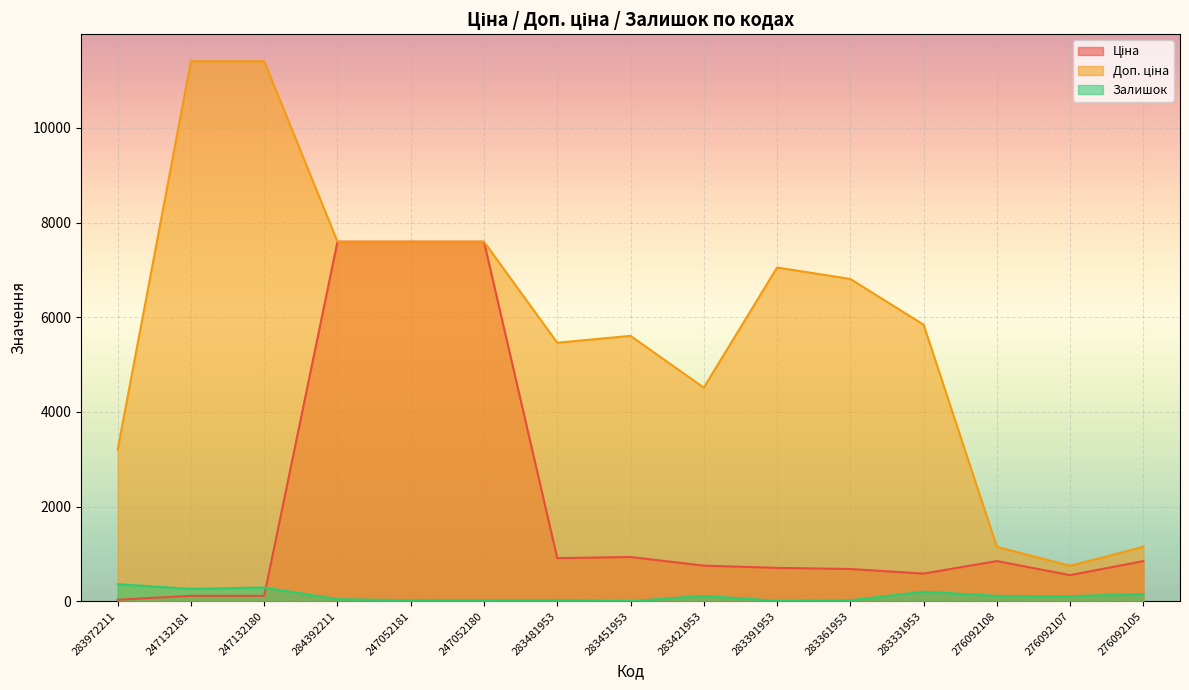

Reading left to right, transcribe all the data shown in this chart.

Ціна: 283972211=32.0	247132181=114.1	247132180=114.1	284392211=7596.5	247052181=7596.5	247052180=7596.5	283481953=910.4	283451953=934.5	283421953=752.2	283391953=705.1	283361953=681.0	283331953=584.4	276092108=848.4	276092107=551.5	276092105=848.4
Доп. ціна: 283972211=3205.0	247132181=11410.0	247132180=11410.0	284392211=7596.5	247052181=7596.5	247052180=7596.5	283481953=5462.3	283451953=5607.2	283421953=4513.3	283391953=7051.3	283361953=6809.8	283331953=5843.9	276092108=1149.7	276092107=747.0	276092105=1149.7
Залишок: 283972211=360.0	247132181=260.0	247132180=290.0	284392211=43.0	247052181=20.0	247052180=21.0	283481953=24.0	283451953=2.0	283421953=113.0	283391953=8.0	283361953=19.0	283331953=202.0	276092108=112.0	276092107=107.0	276092105=151.0